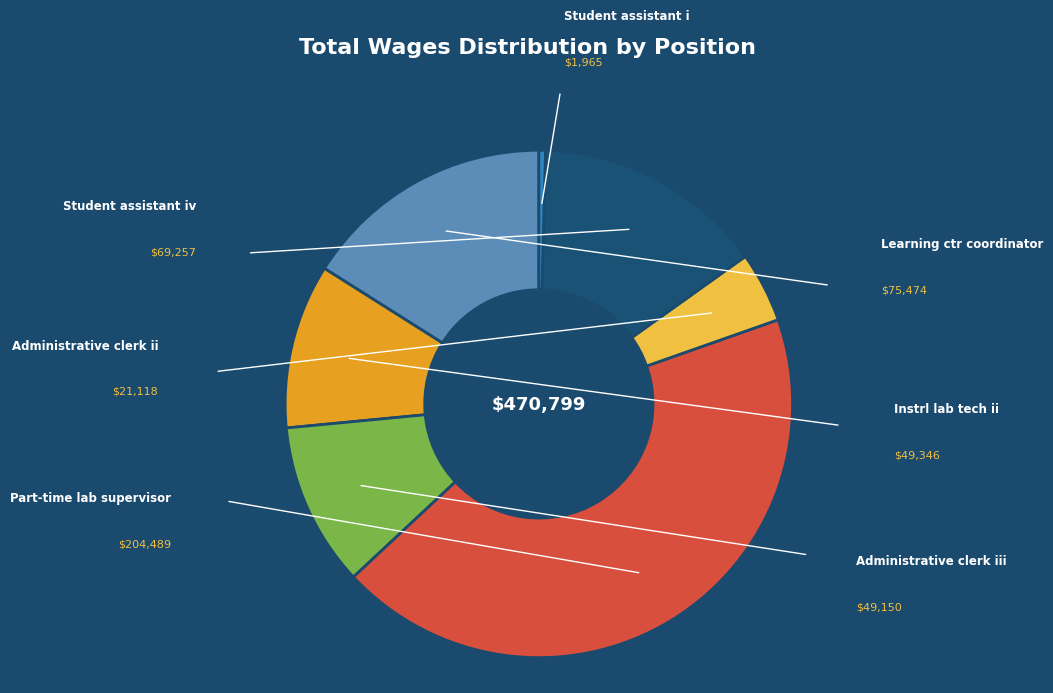

Is there a majority slice in this chart?

No